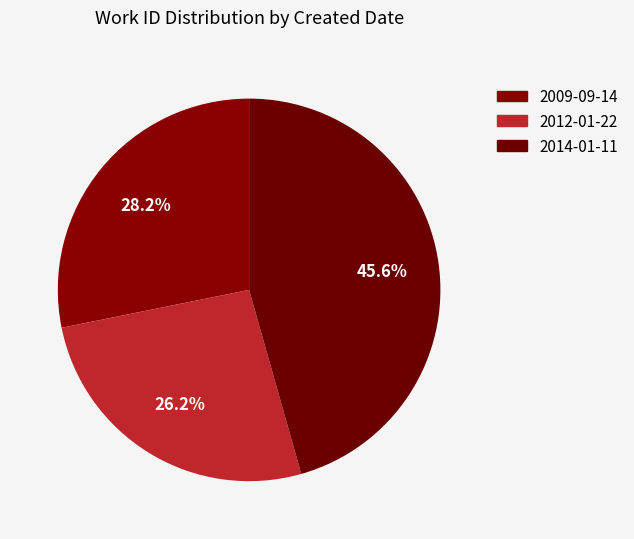

Which has a higher value, 2014-01-11 or 2009-09-14?

2014-01-11